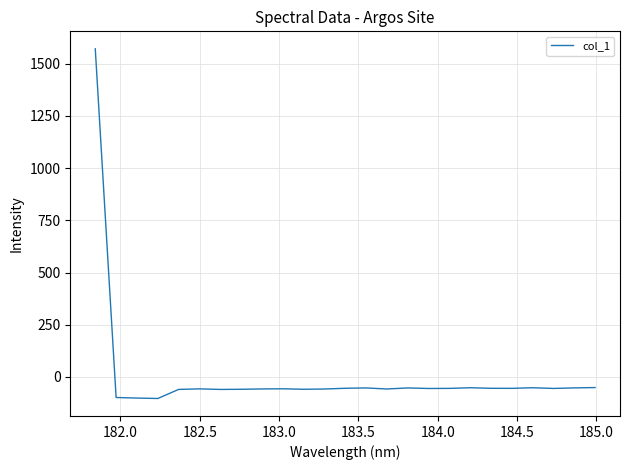

What is the difference between the maximum and minimum values?

1674.8